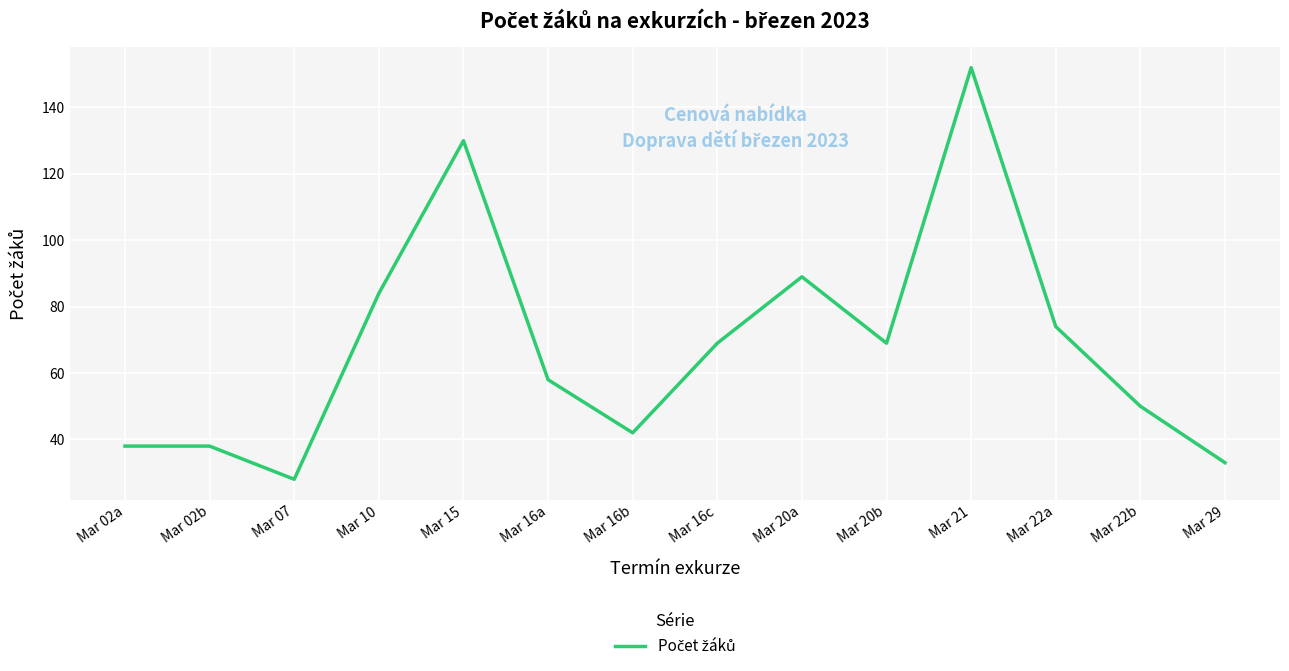

What is the average value?

68